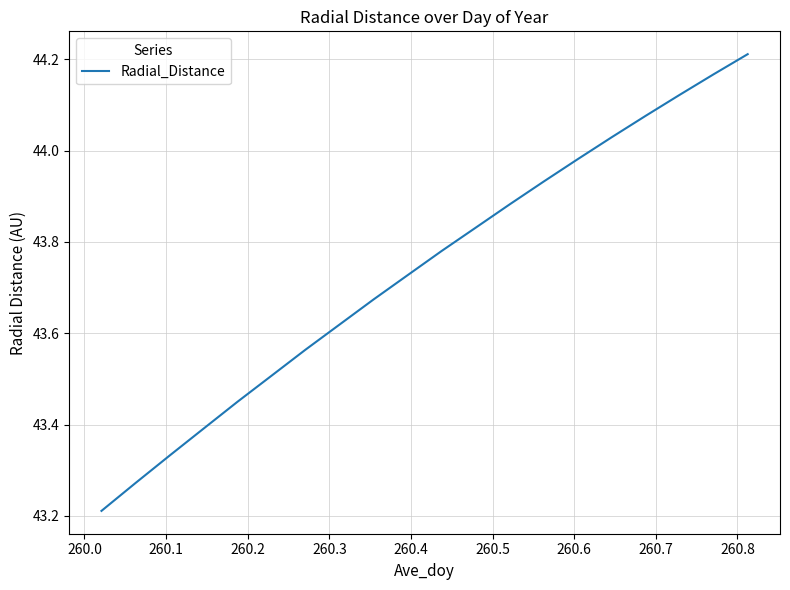

What is the smallest value displayed?

43.2